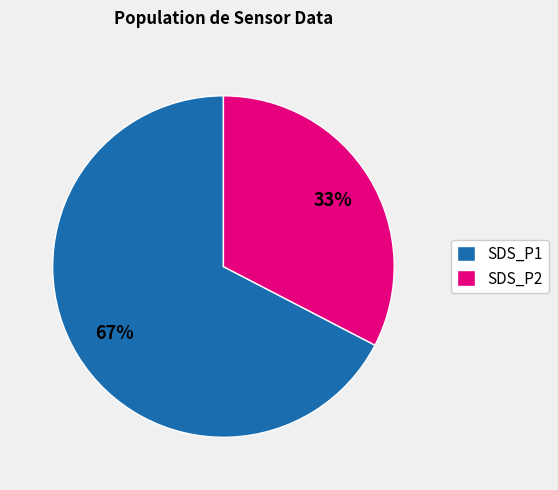

Which slice is the largest?

SDS_P1